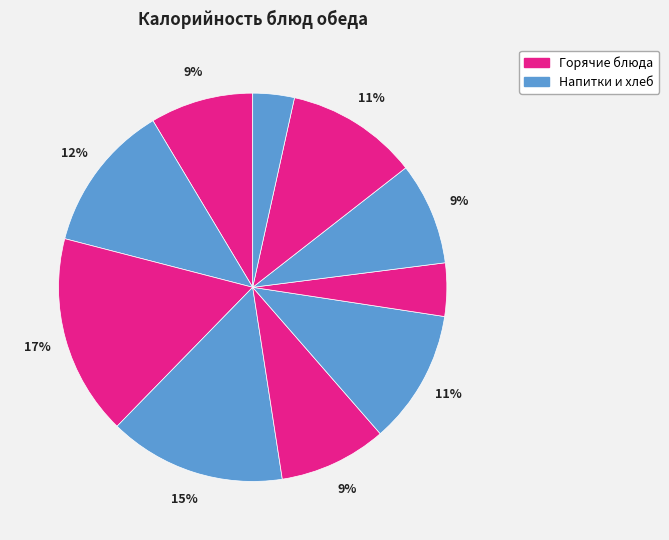

Does any single category account for the majority?

No